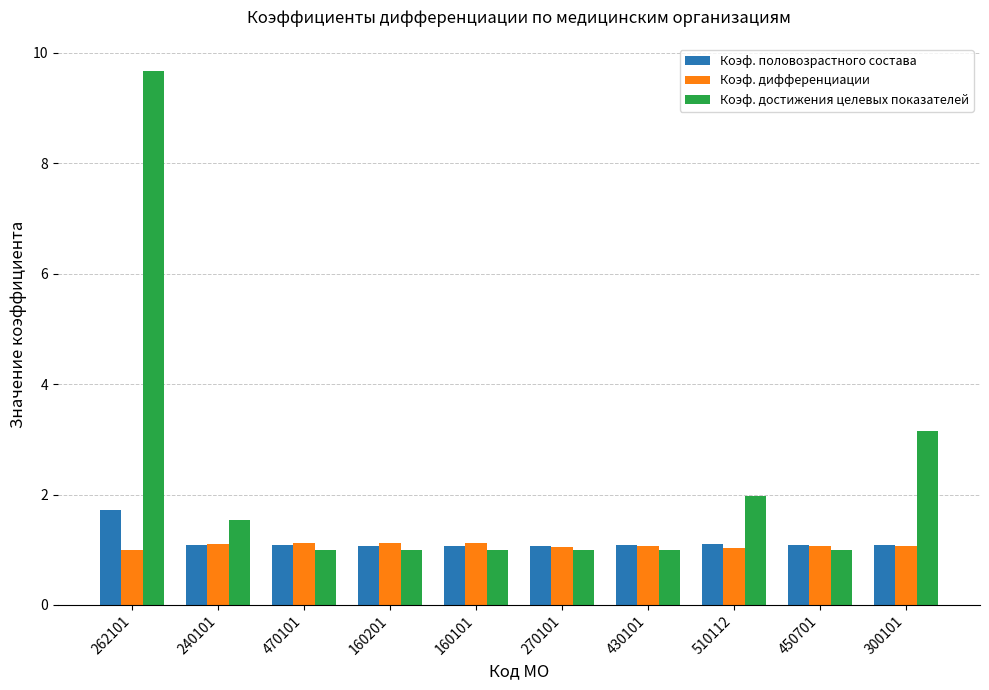

What is the label of the 4th bar from the left?

160201